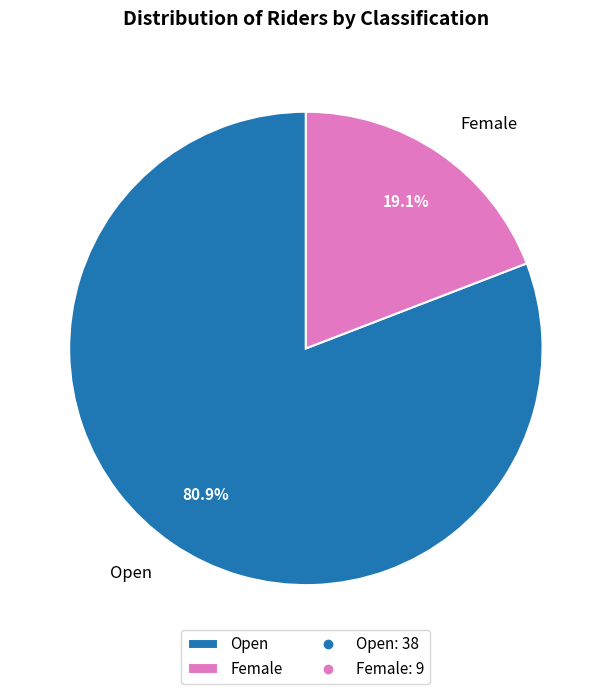

Rank the categories by value from highest to lowest.

Open, Female